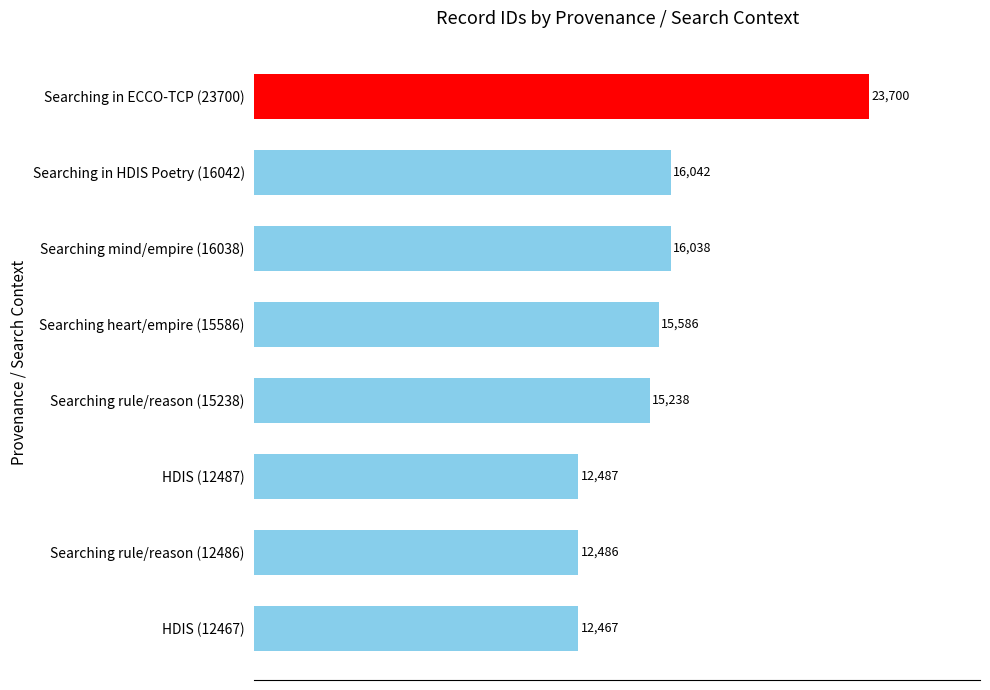

What is the average value?

15506